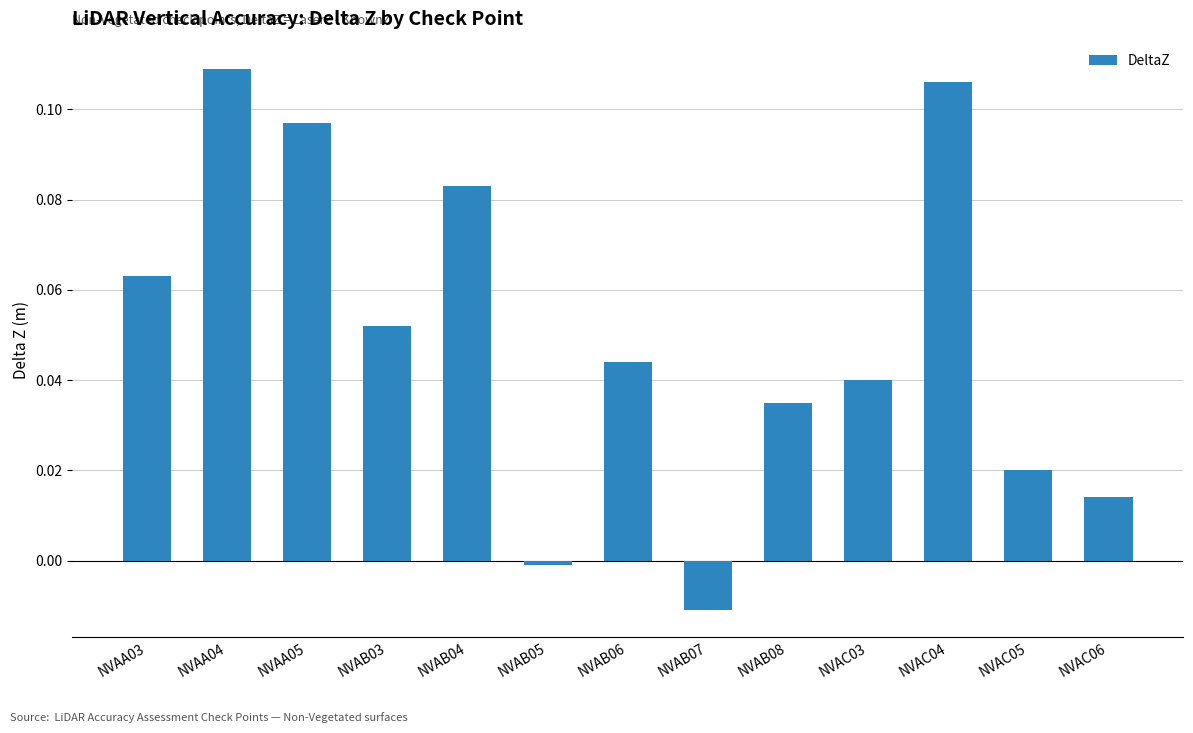

What position from the left is NVAA04?

2